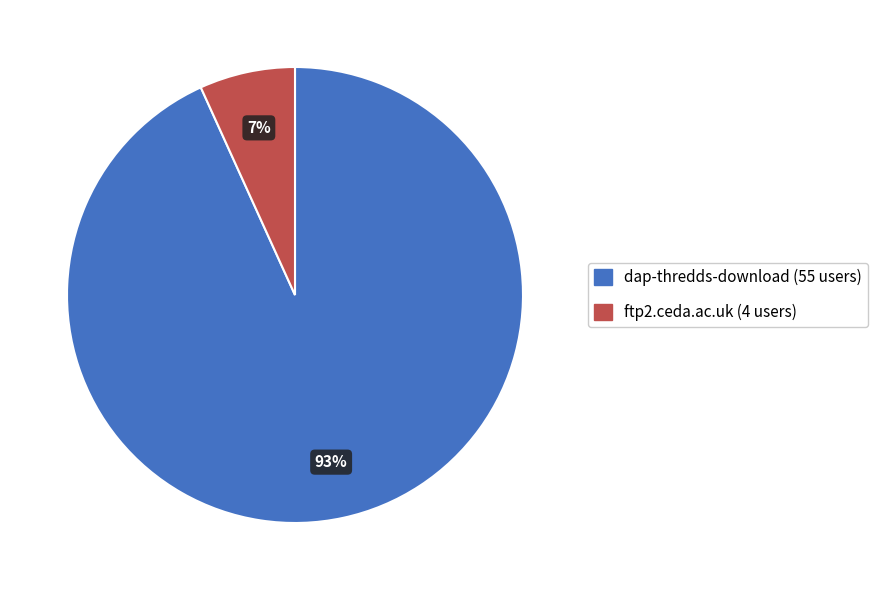

True or false: dap-thredds-download accounts for 99% of the total.

False